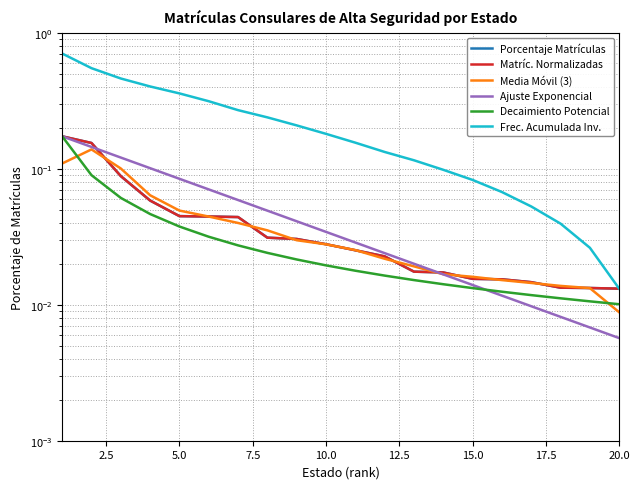

Rank the series at 10.0 from highest to lowest value.

Frec. Acumulada Inv., Ajuste Exponencial, Porcentaje Matrículas, Matríc. Normalizadas, Media Móvil (3), Decaimiento Potencial